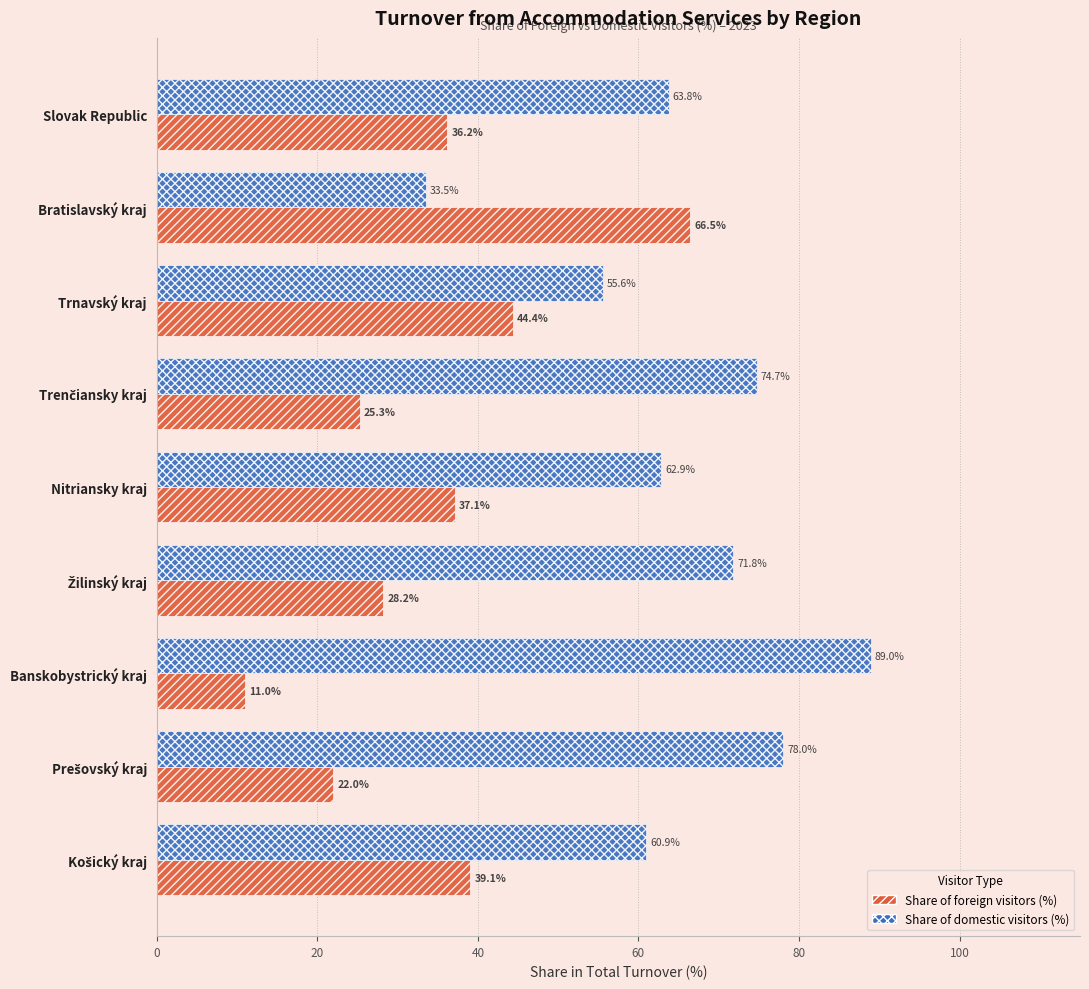

Rank the series by their maximum value, from lowest to highest.

Share of foreign visitors (%), Share of domestic visitors (%)